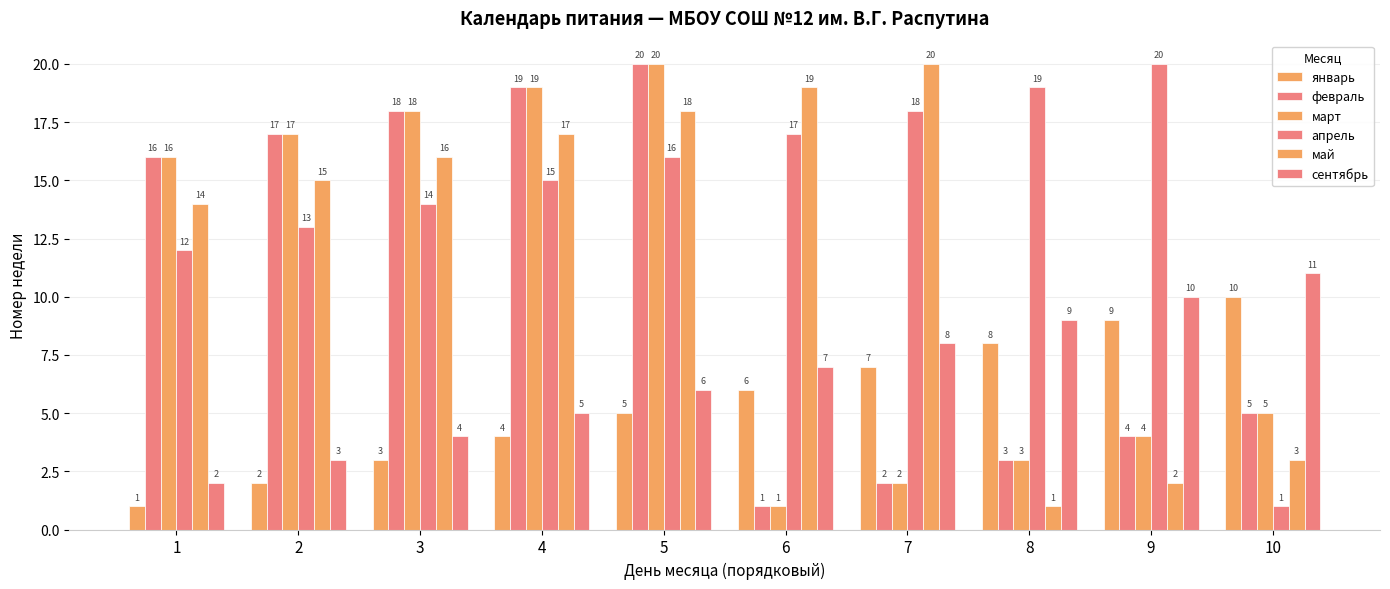

What is the spread (max minus min) of values at 8?

18